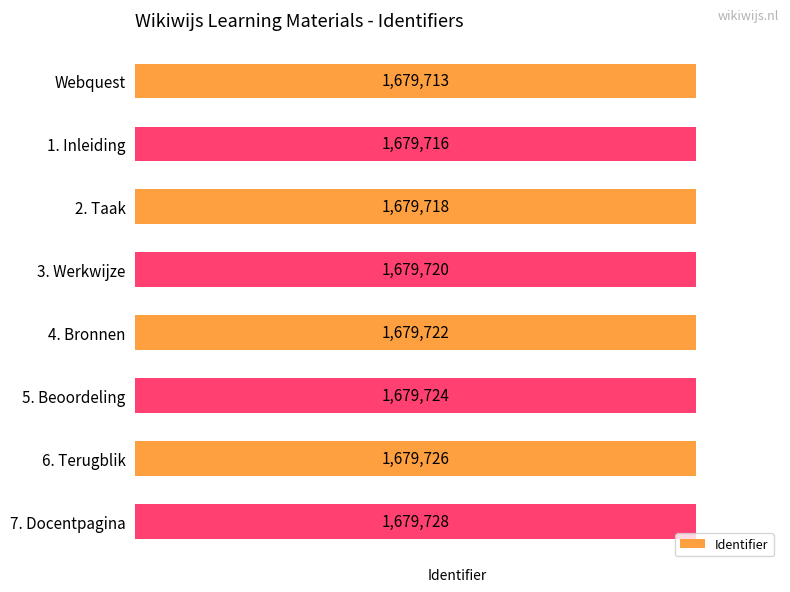

List the labels in order of value, largest first.

7. Docentpagina, 6. Terugblik, 5. Beoordeling, 4. Bronnen, 3. Werkwijze, 2. Taak, 1. Inleiding, Webquest